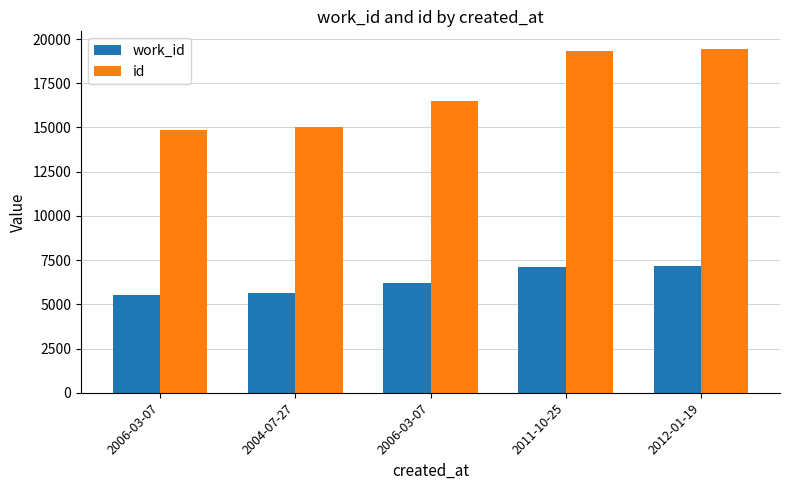

How many values in the work_id series are below 6231?

2